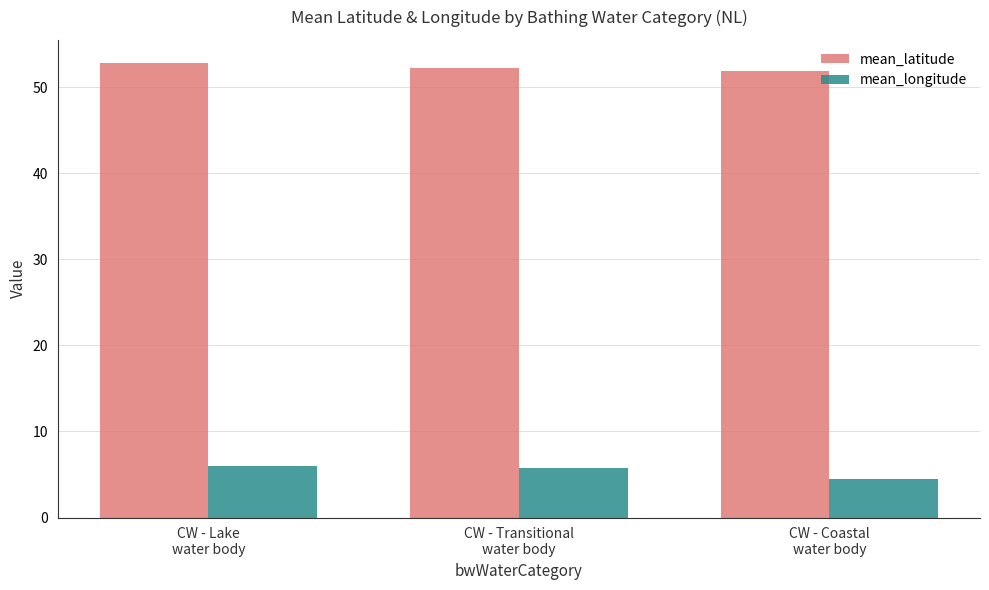

Count the number of data series in this chart.

2